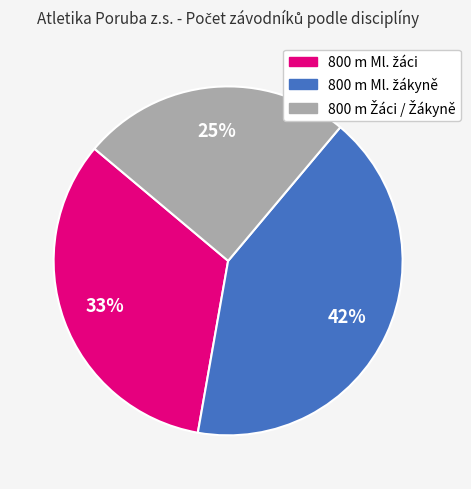

How many segments does this pie chart have?

3